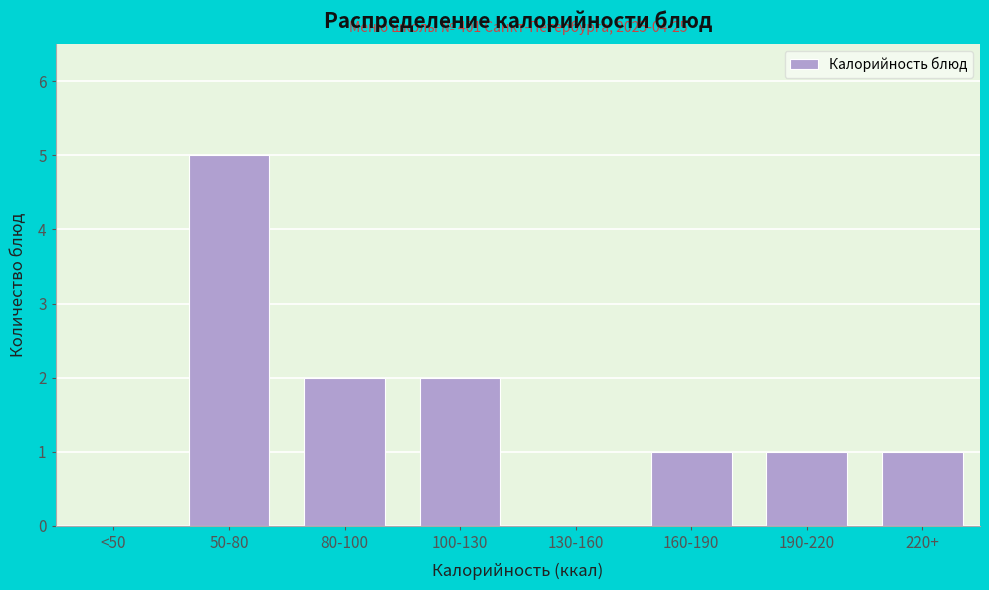

Reading right to left, transcribe all the data shown in this chart.

220+=1	190-220=1	160-190=1	130-160=0	100-130=2	80-100=2	50-80=5	<50=0